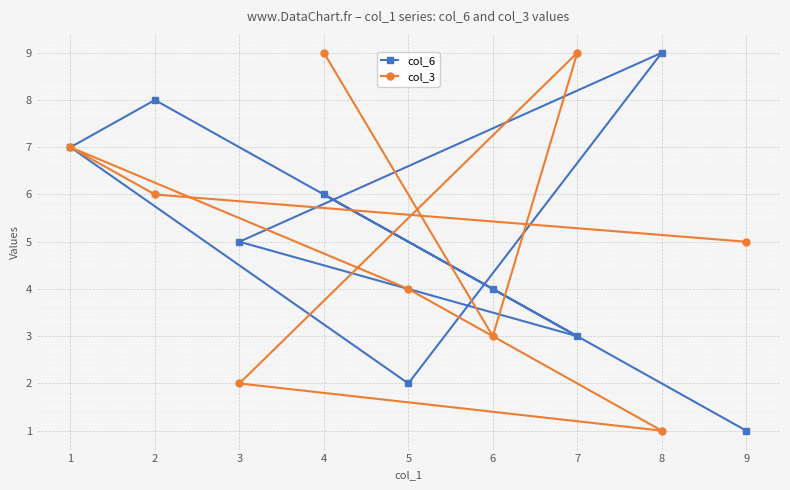

Is the value of col_6 at 8 greater than the value of col_3 at 3?

Yes